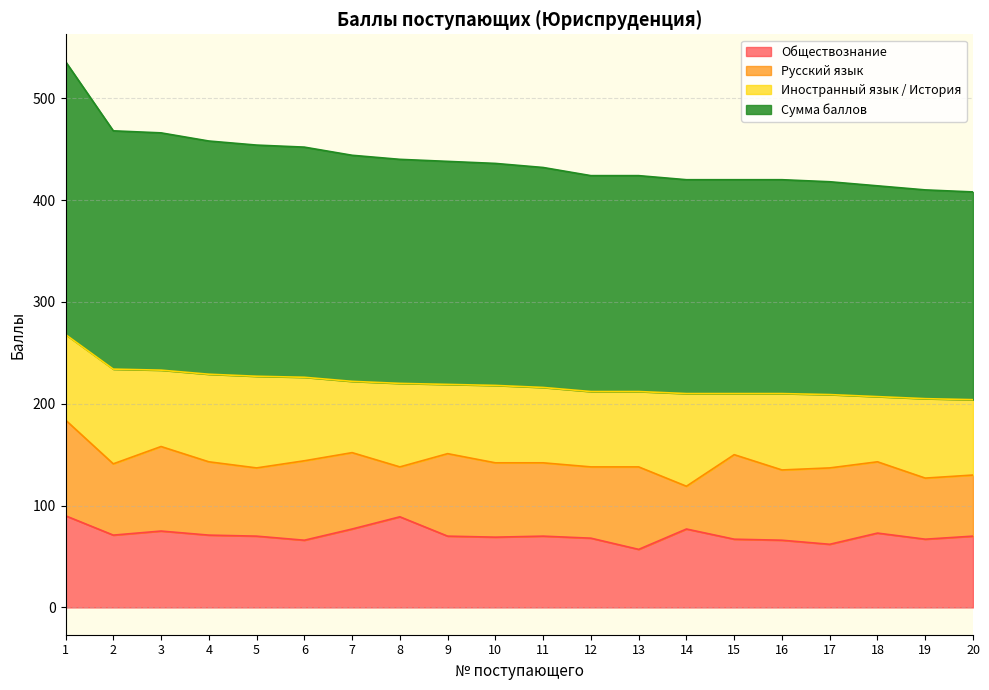

At which label is Сумма баллов closest to 236?

2